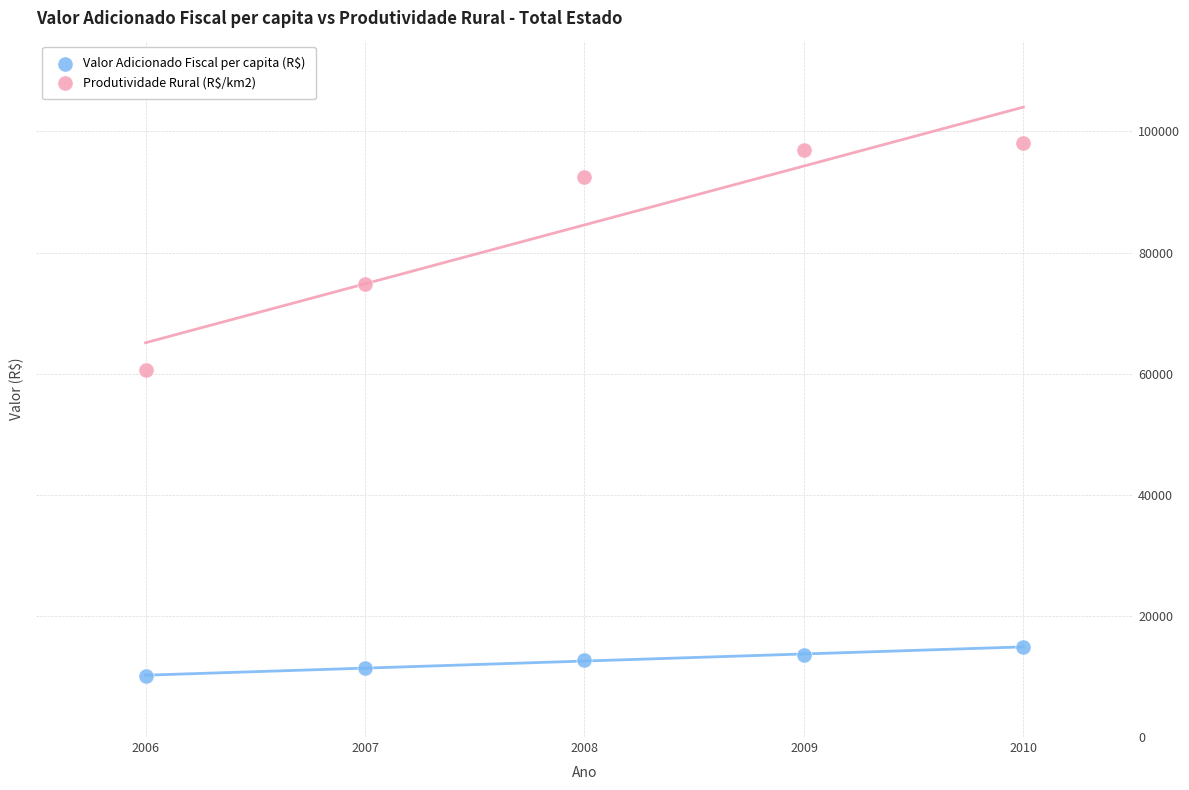

Which series reaches the maximum Y coordinate?

Produtividade Rural (R$/km2)